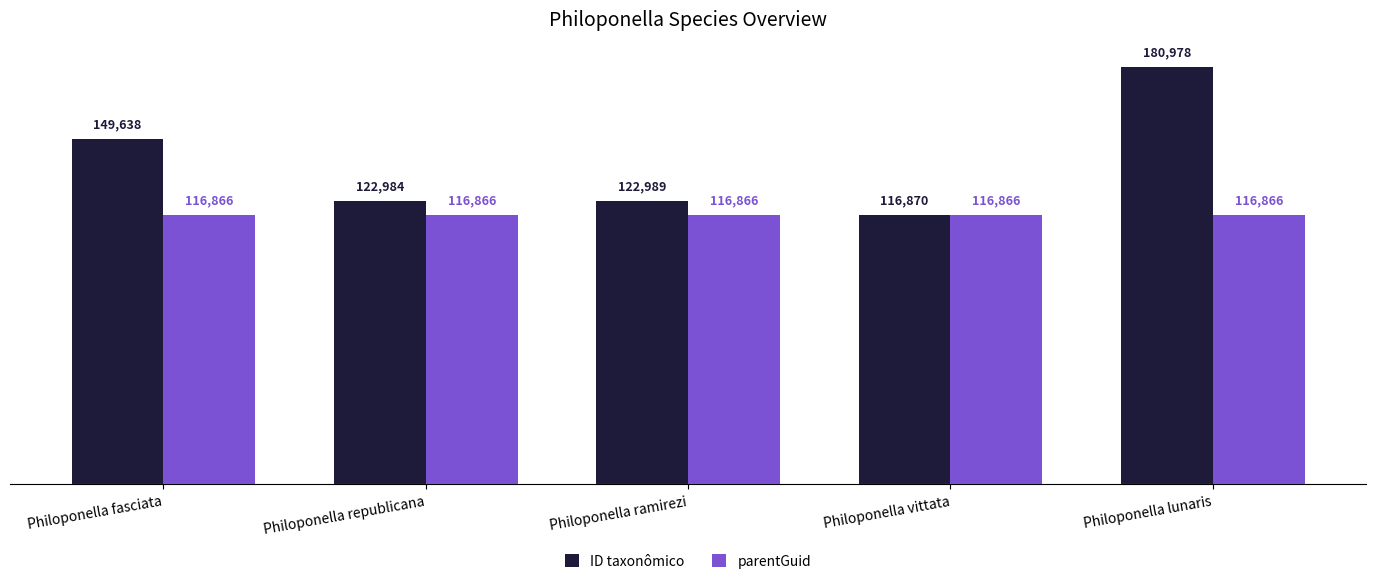

Are the bars grouped side by side (vs. stacked)?

Yes